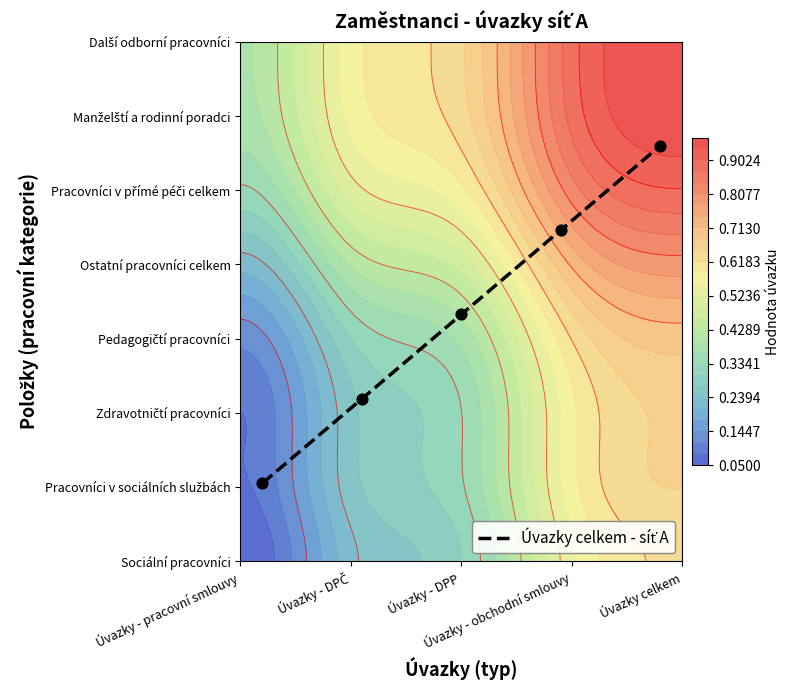

What value does the data have at Úvazky - DPP?

0.5